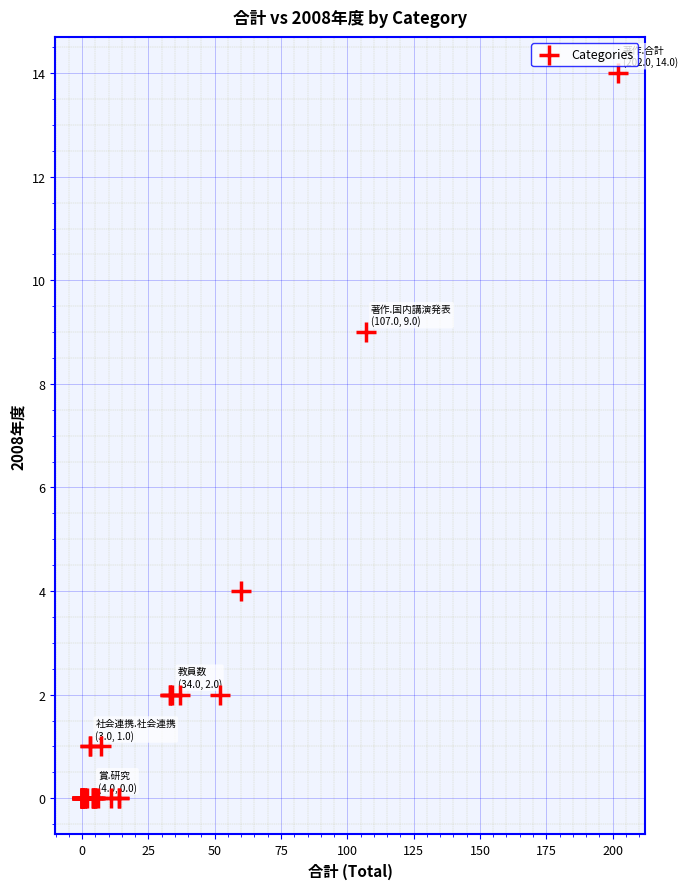

What Y value in the scatter plot is closest to 7?

9